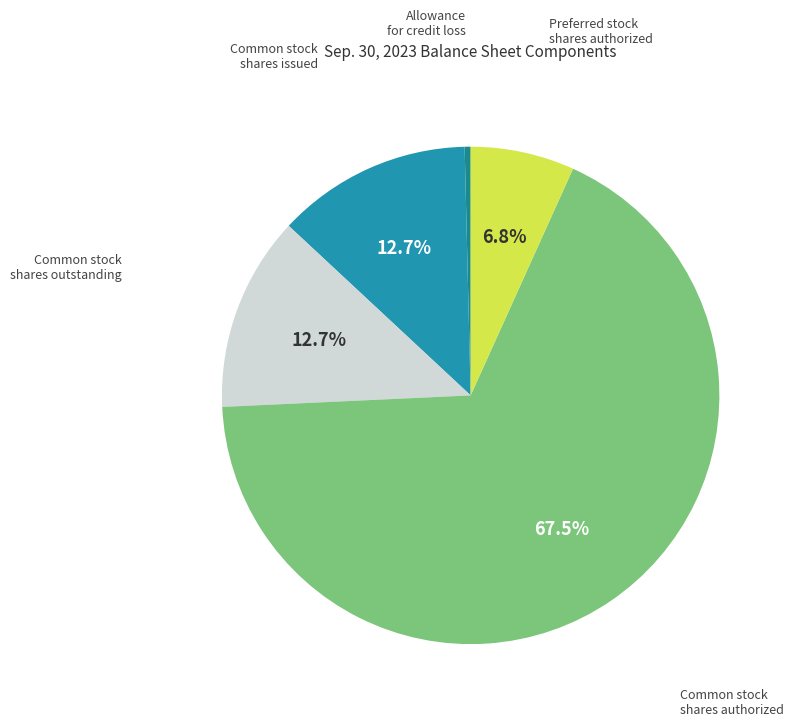

To the nearest percent, what is the difference between the largest and smallest slice percentages?

67%